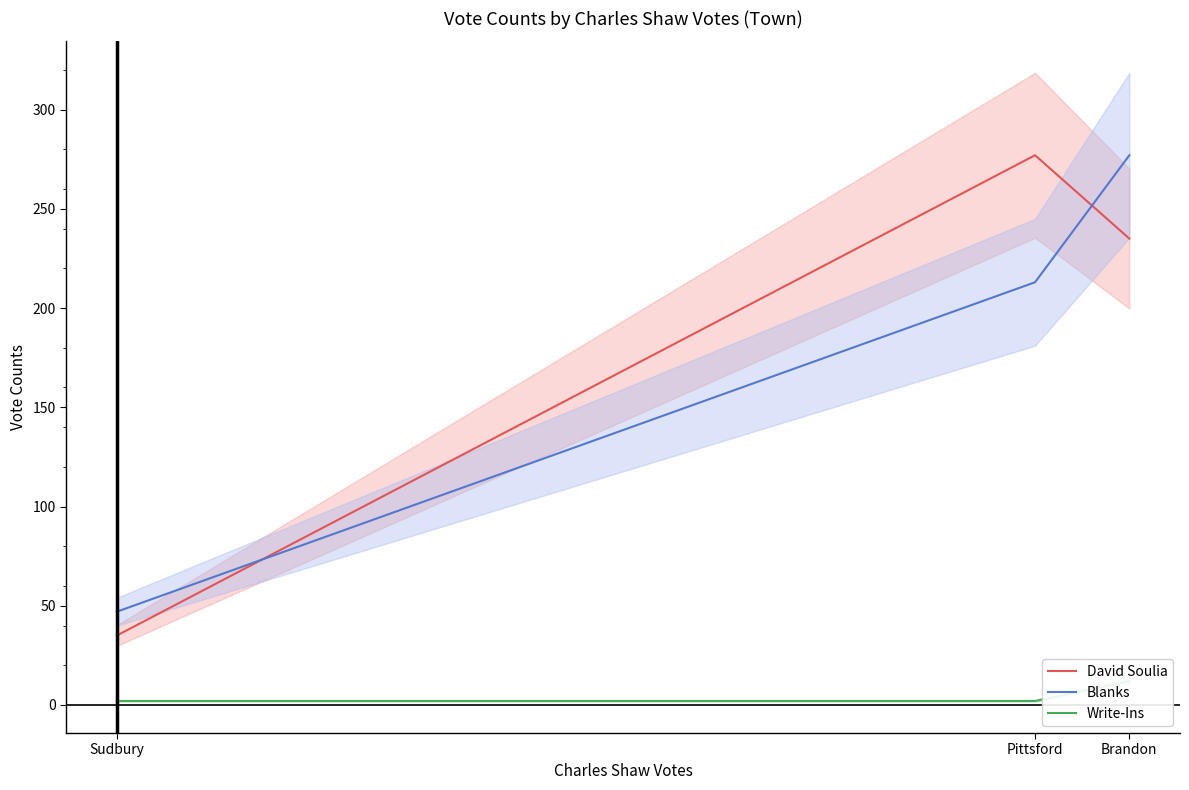

True or false: Write-Ins has a value of 2 at Sudbury.

True